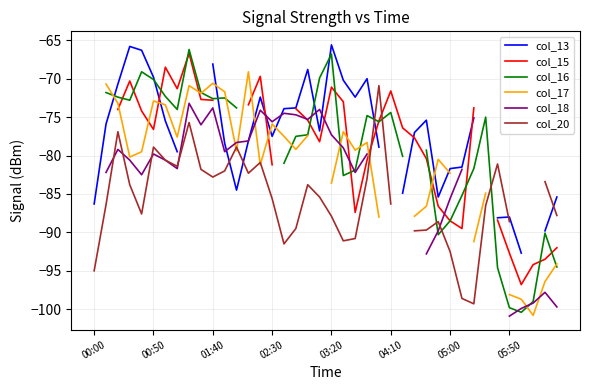

True or false: col_13 and col_20 intersect in this chart.

True